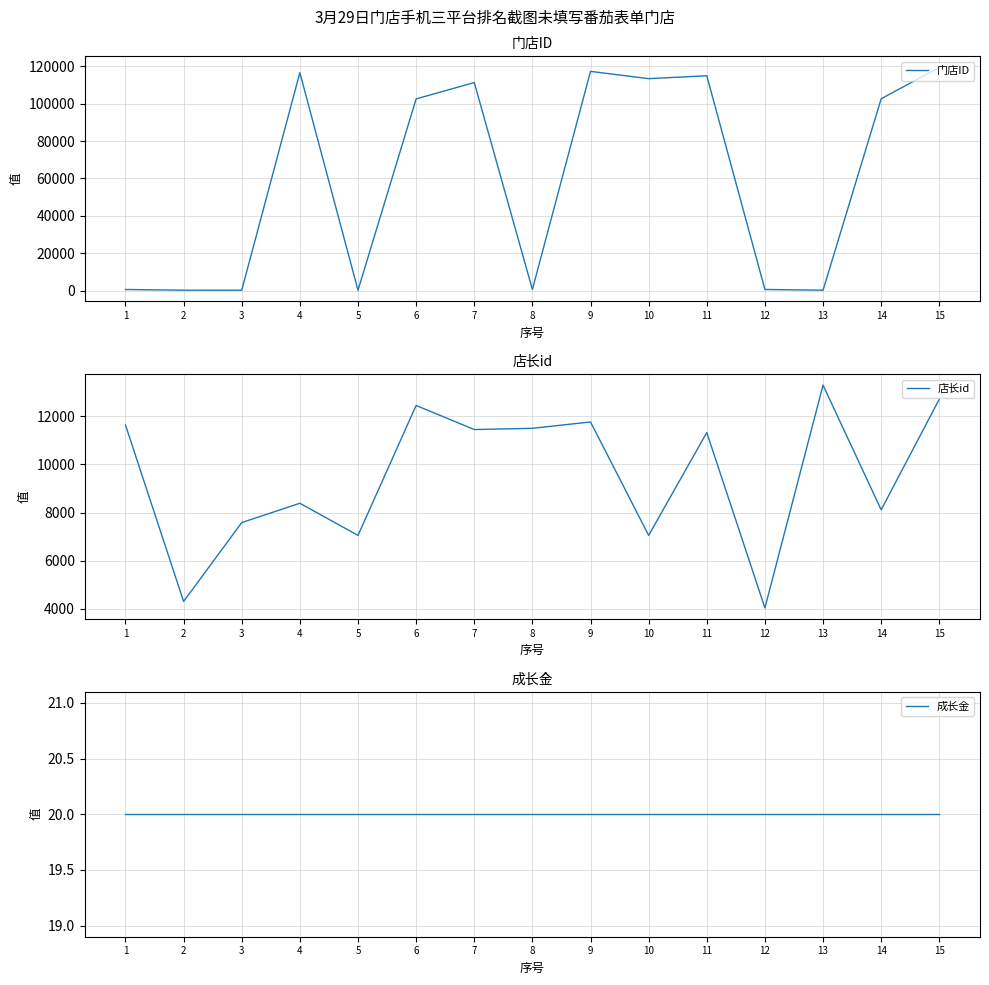

Does the chart have visible grid lines?

Yes